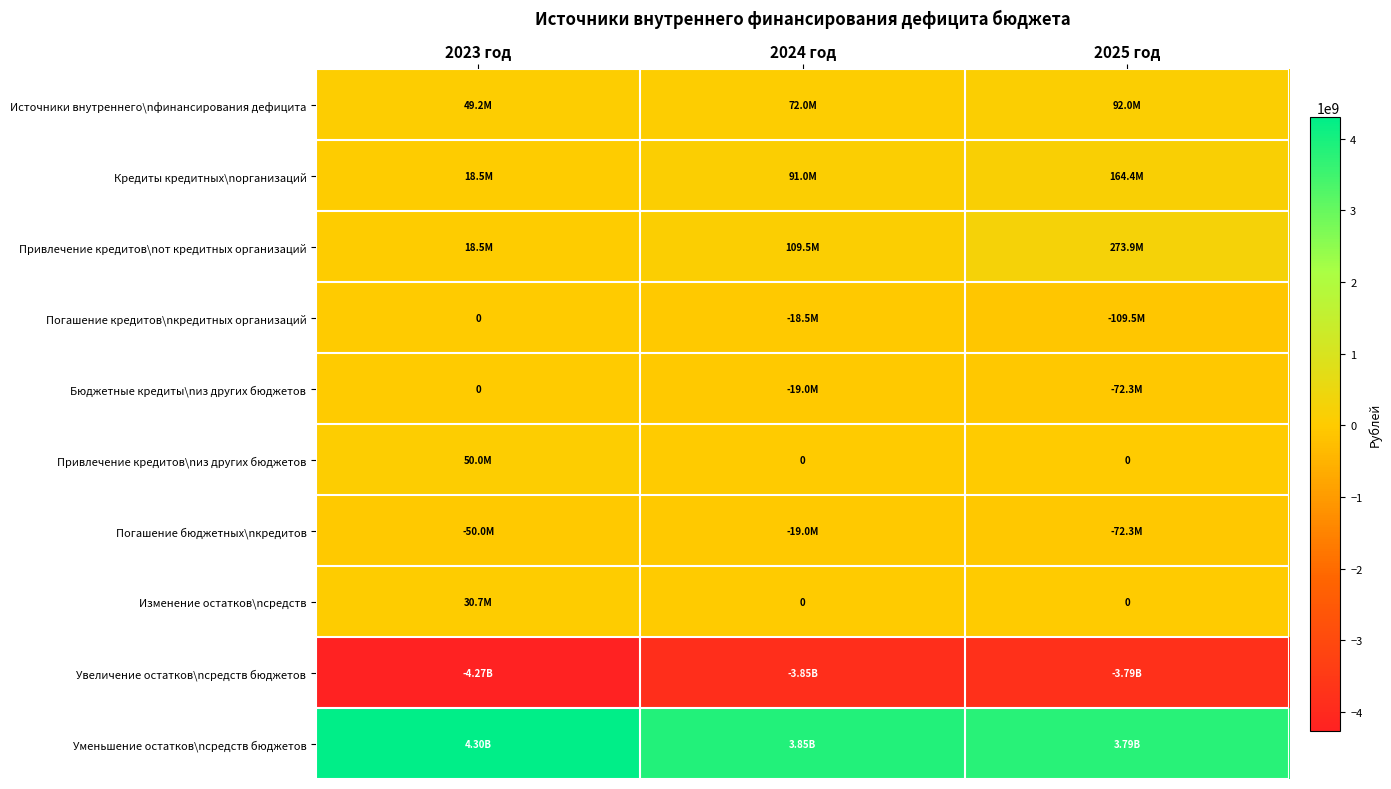

What is the total value across all series at 2024 год?

216035259.8